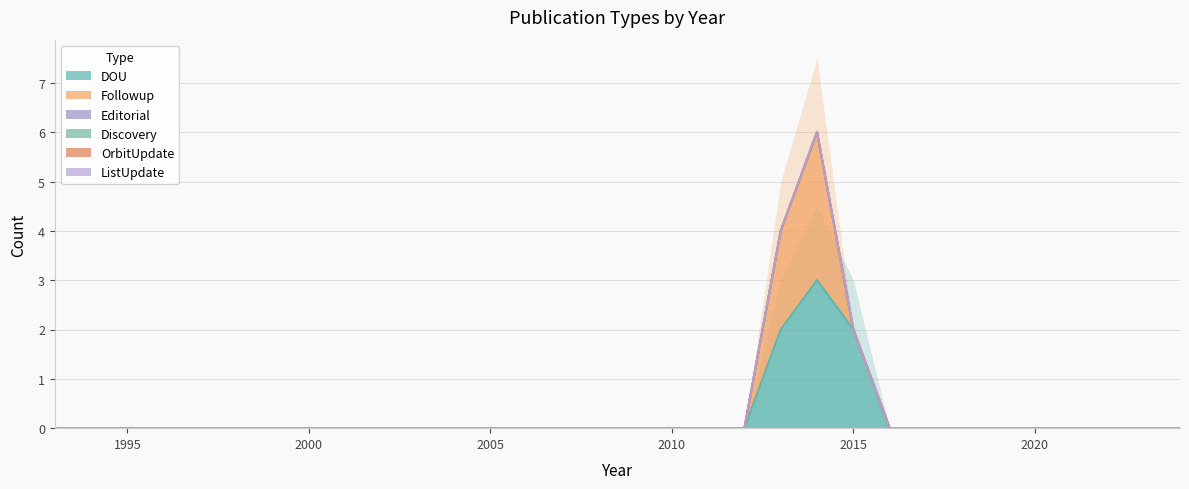

At how many categories does at least one series exceed 1?

3